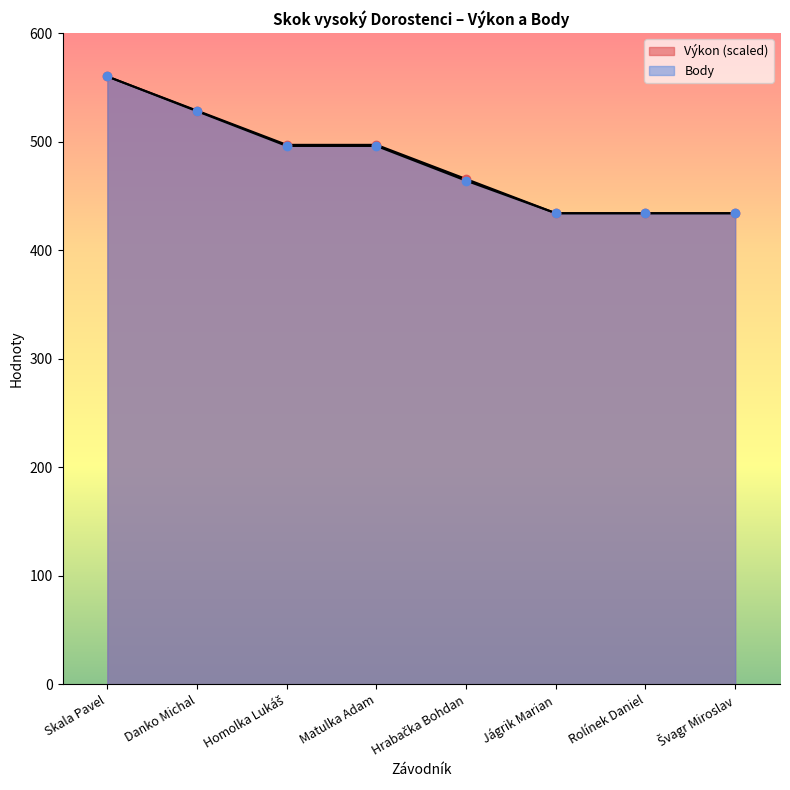

Rank the series by their maximum value, from highest to lowest.

Výkon, Body